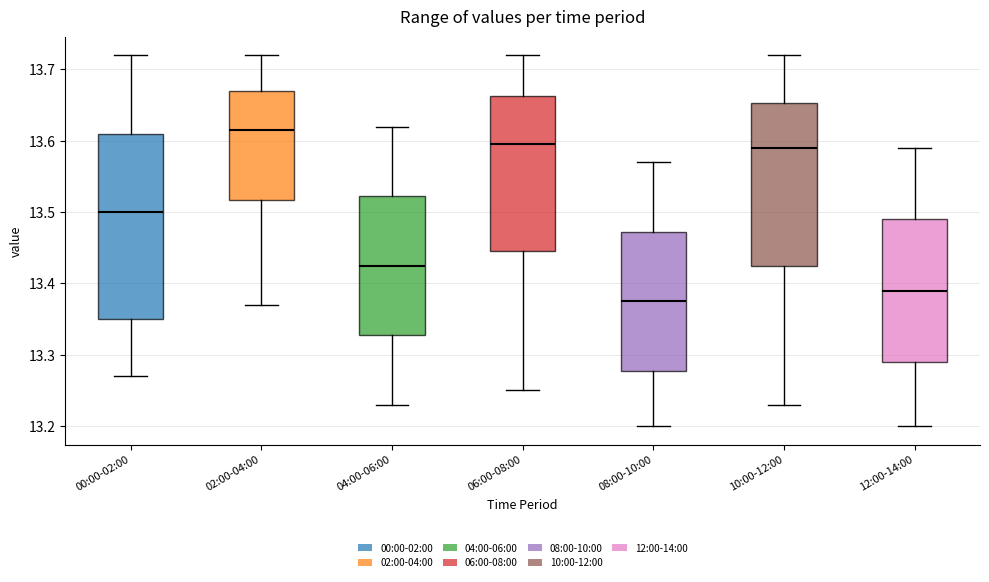

Where is the upper edge of the box for 02:00-04:00 on the y-axis? The values are not printed on the chart, so give them approximately, as read against the axis.

13.67